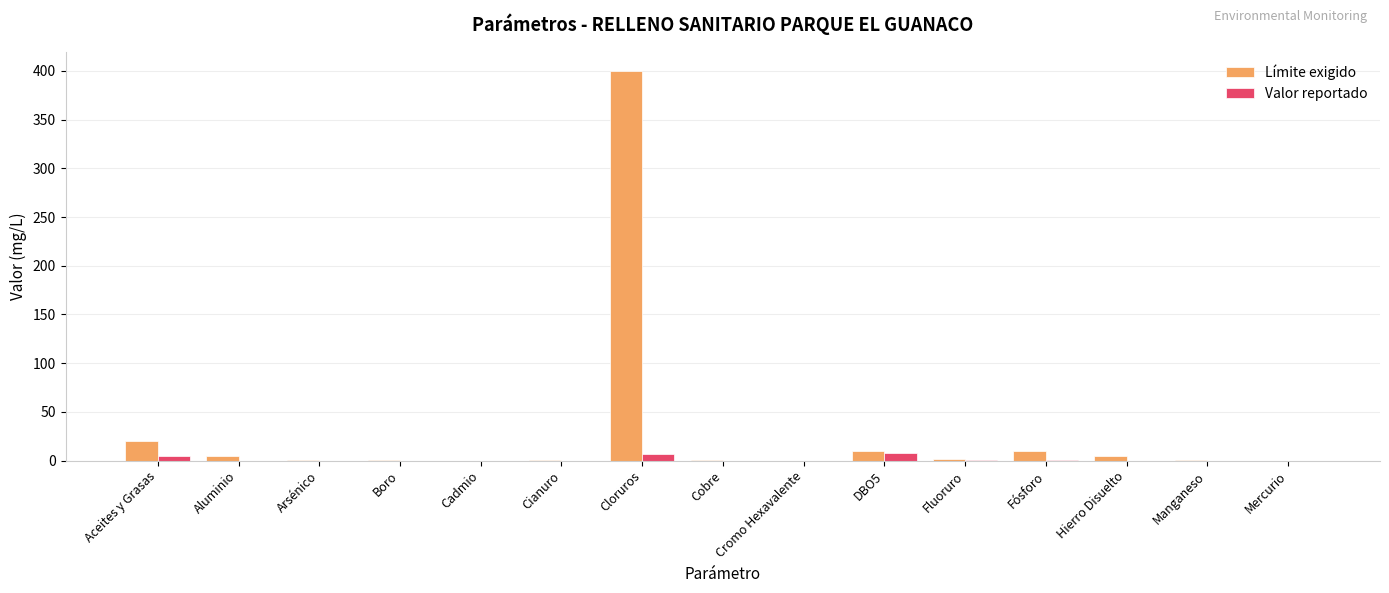

The Límite exigido series shows 400.0 at Cloruros. True or false?

True